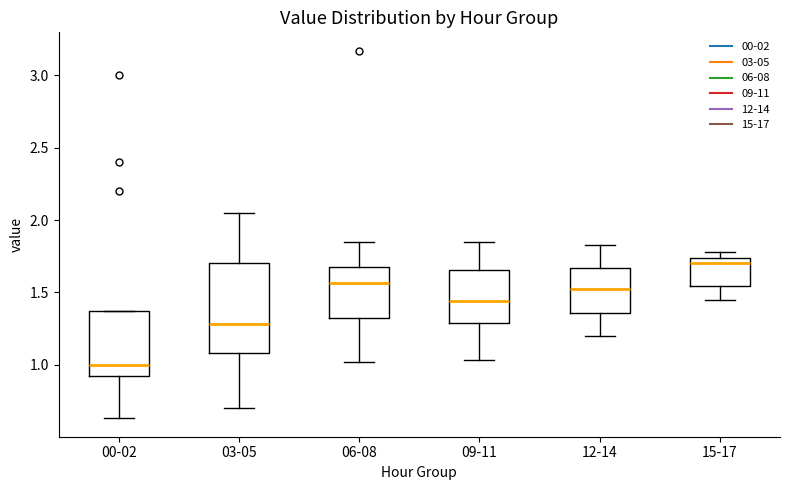

Reading left to right, transcribe this box plot: for each box, give where its median line is, the range the box spans, and where its two whiskers end, as read against the y-axis. The values are not printed on the chart, so give them approximately, as read against the axis.

00-02: median 1.00, box 0.90 to 1.40, whiskers 0.65 to 1.40
03-05: median 1.30, box 1.10 to 1.70, whiskers 0.70 to 2.05
06-08: median 1.55, box 1.30 to 1.70, whiskers 1.00 to 1.85
09-11: median 1.45, box 1.30 to 1.65, whiskers 1.05 to 1.85
12-14: median 1.55, box 1.35 to 1.65, whiskers 1.20 to 1.85
15-17: median 1.70, box 1.55 to 1.75, whiskers 1.45 to 1.80